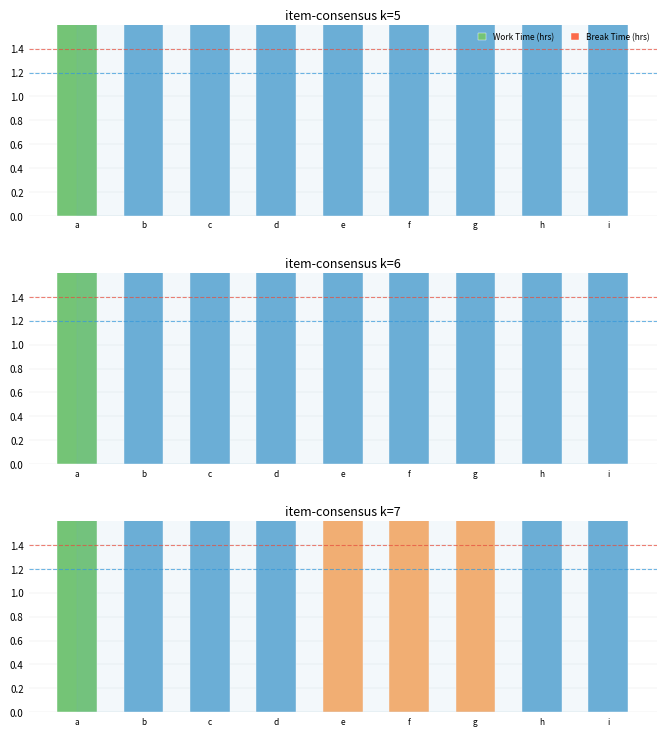

Which series has the widest spread of values?

Work Time (hrs)